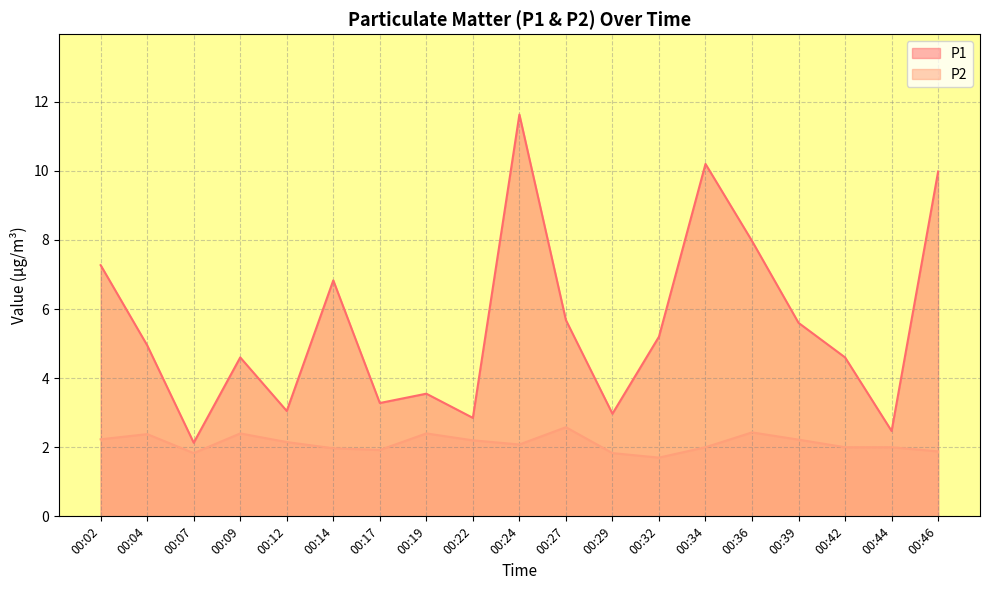

Where is the first local minimum for P1?

00:07